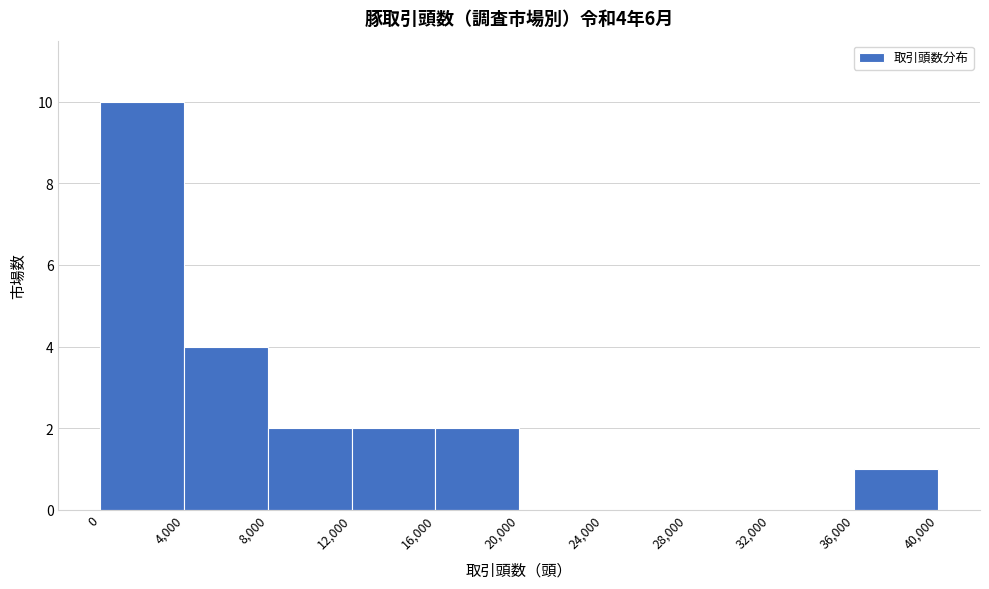

Over which range of the x-axis is the bar tallest?

0 to 4,000